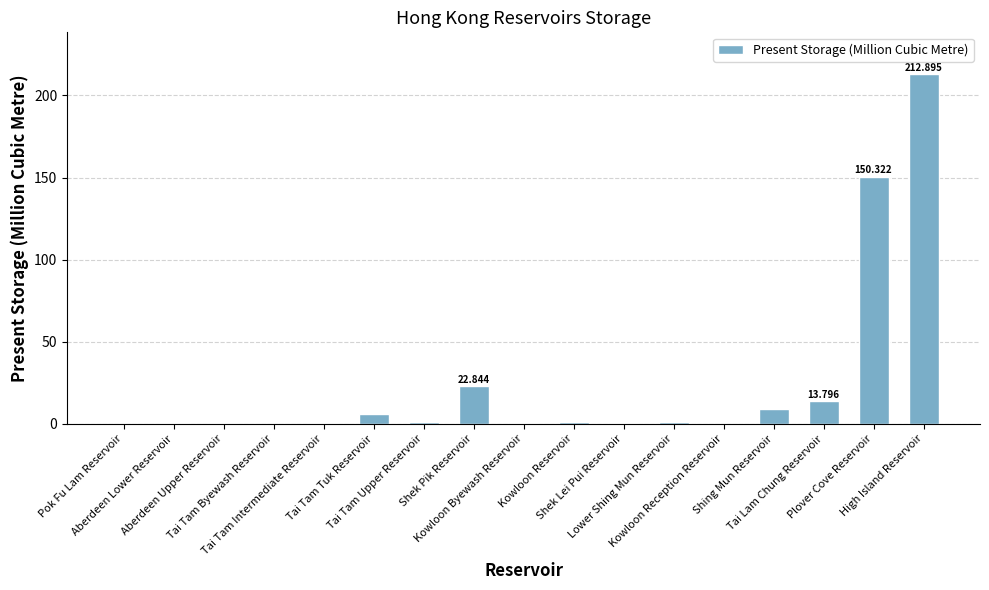

How many distinct data groups are displayed?

1